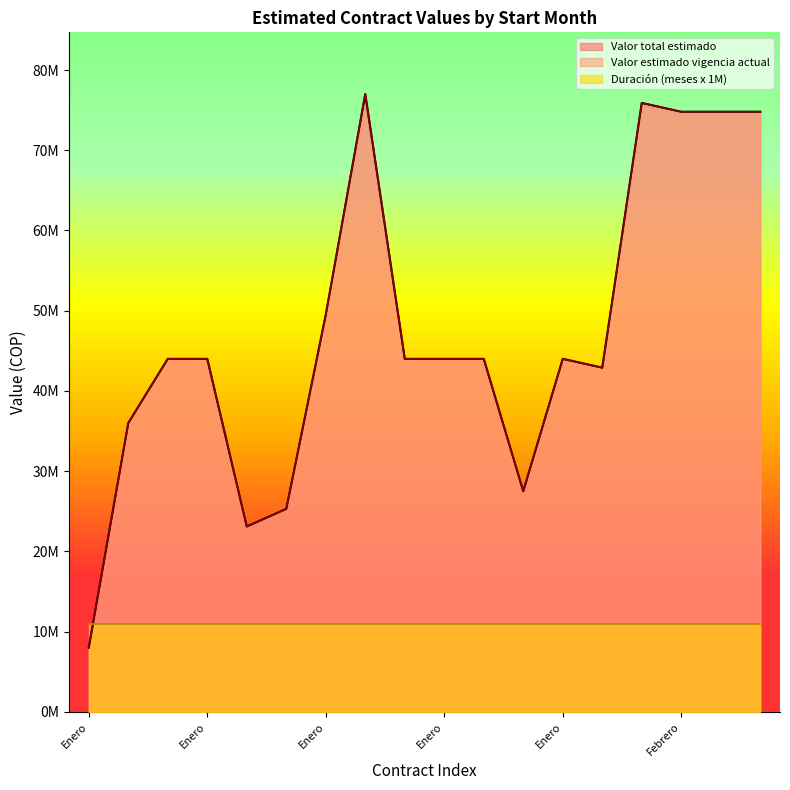

What is the sum of the Valor estimado vigencia actual values at Febrero and Enero?

118800000